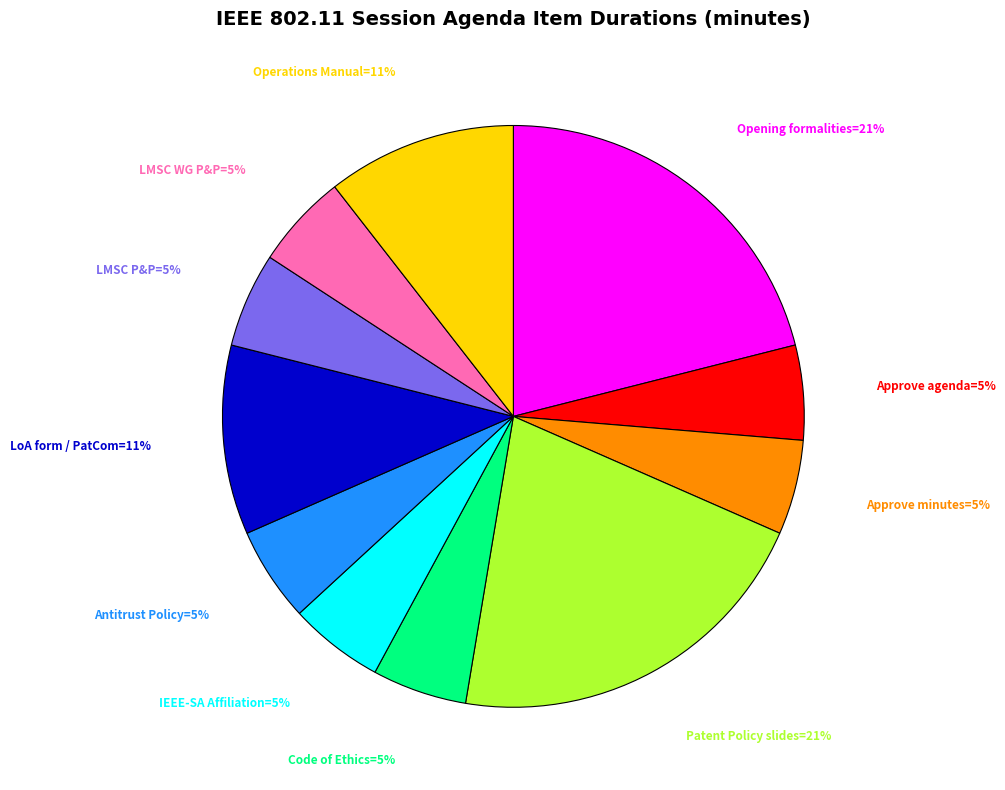

How many slices are in this pie chart?

11